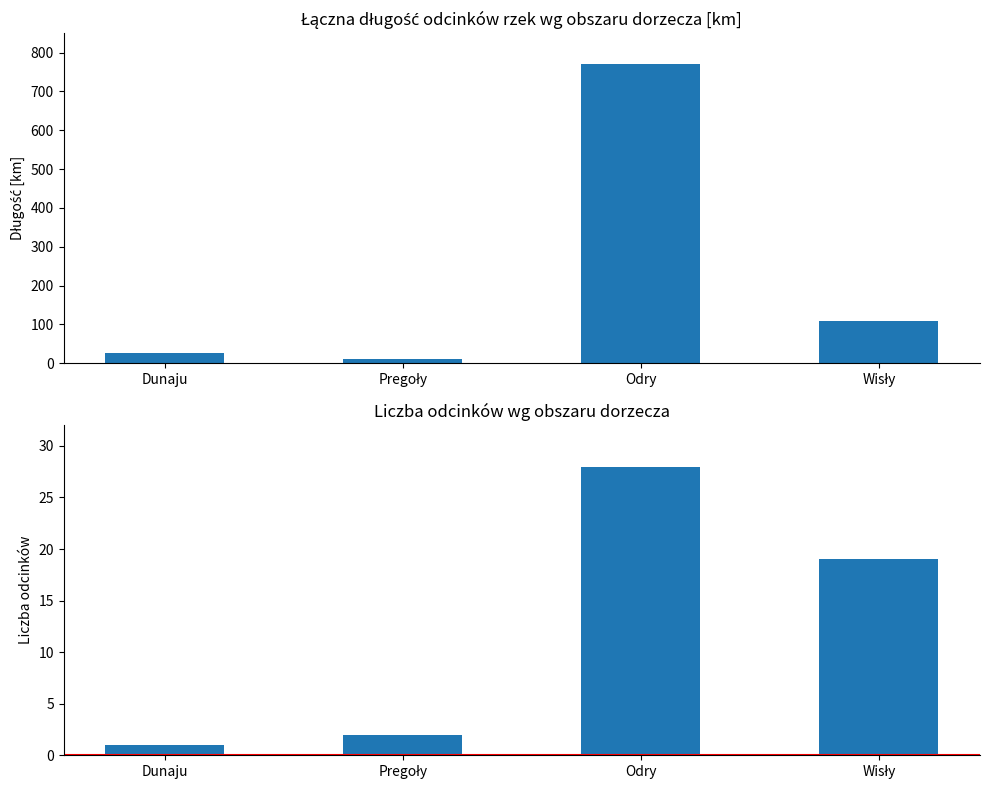

Which category has the highest value across all series?

Odry